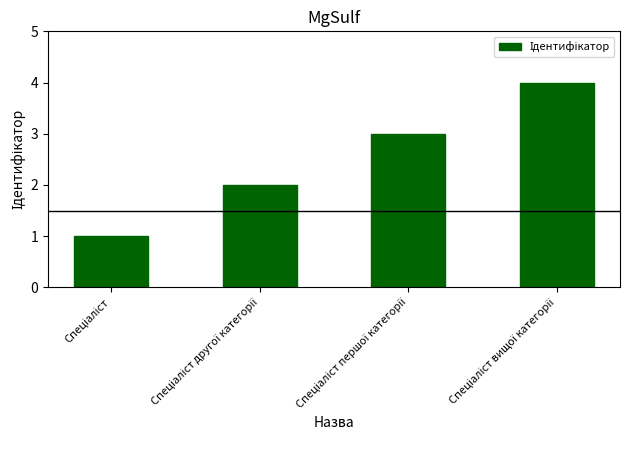

Count the values in the range 2 to 4.

3